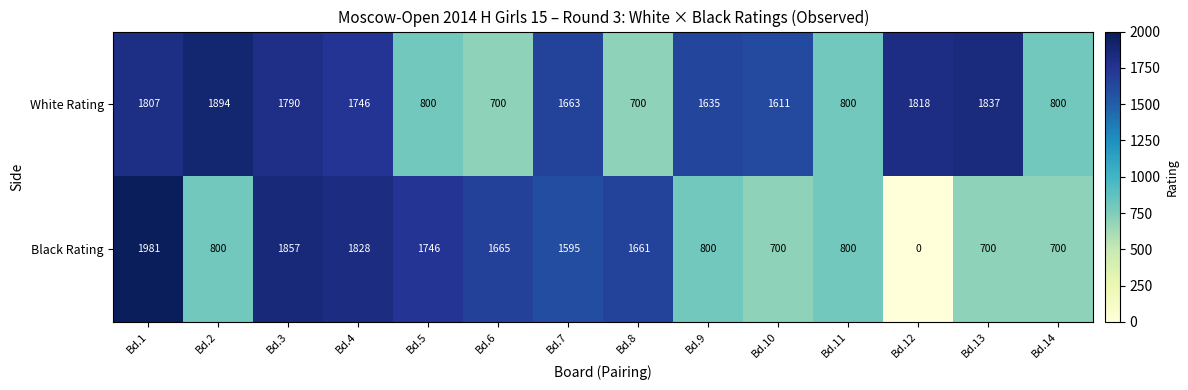

Is it true that Black Rating equals 2466 at Bd.7?

False